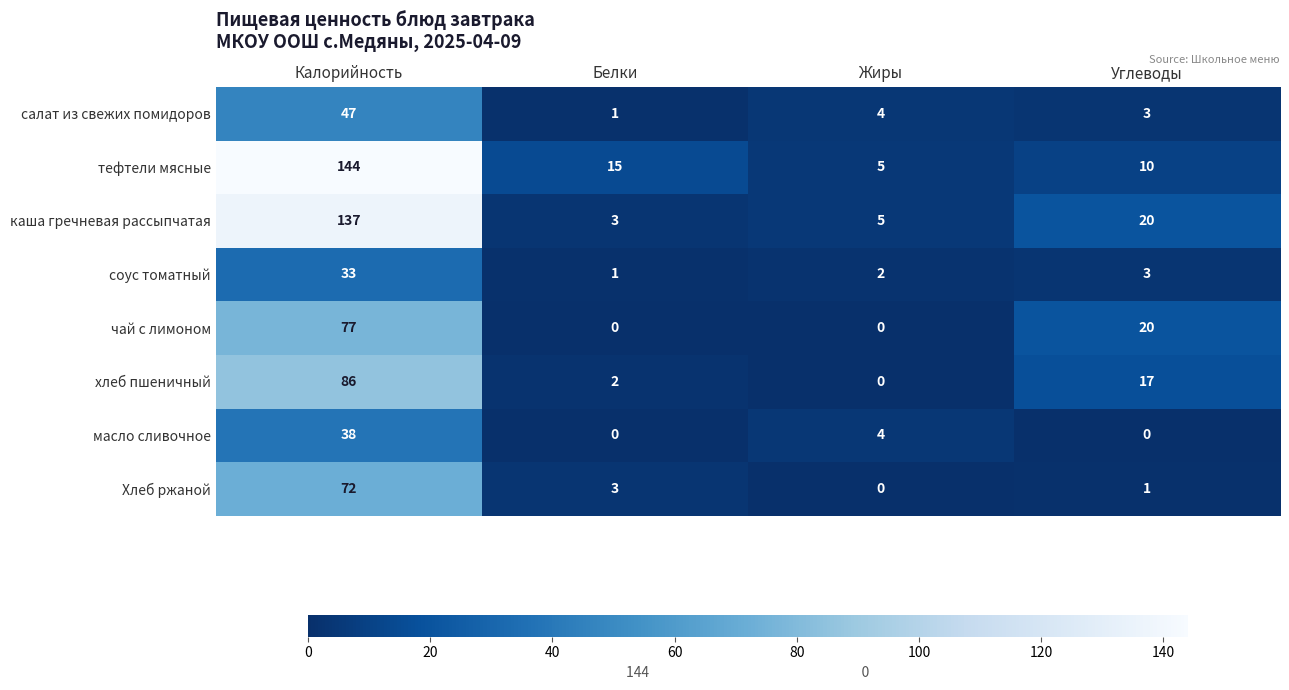

At which label does масло сливочное reach its peak?

Калорийность